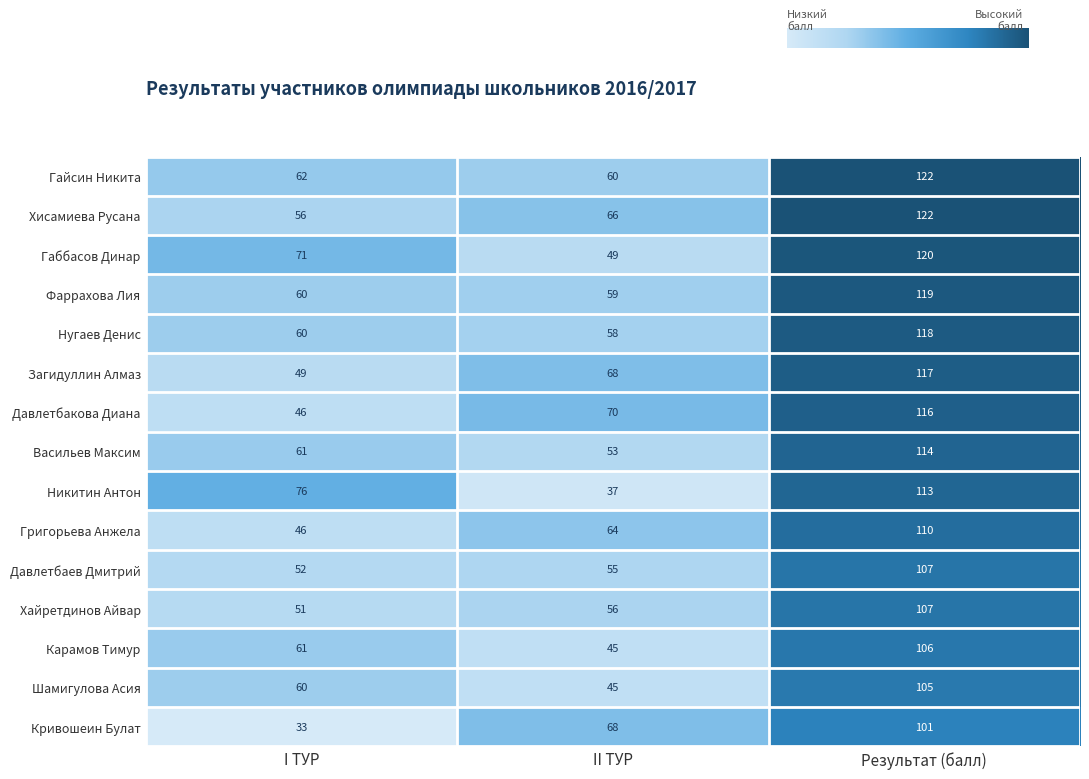

How many categories are shown in the chart?

3